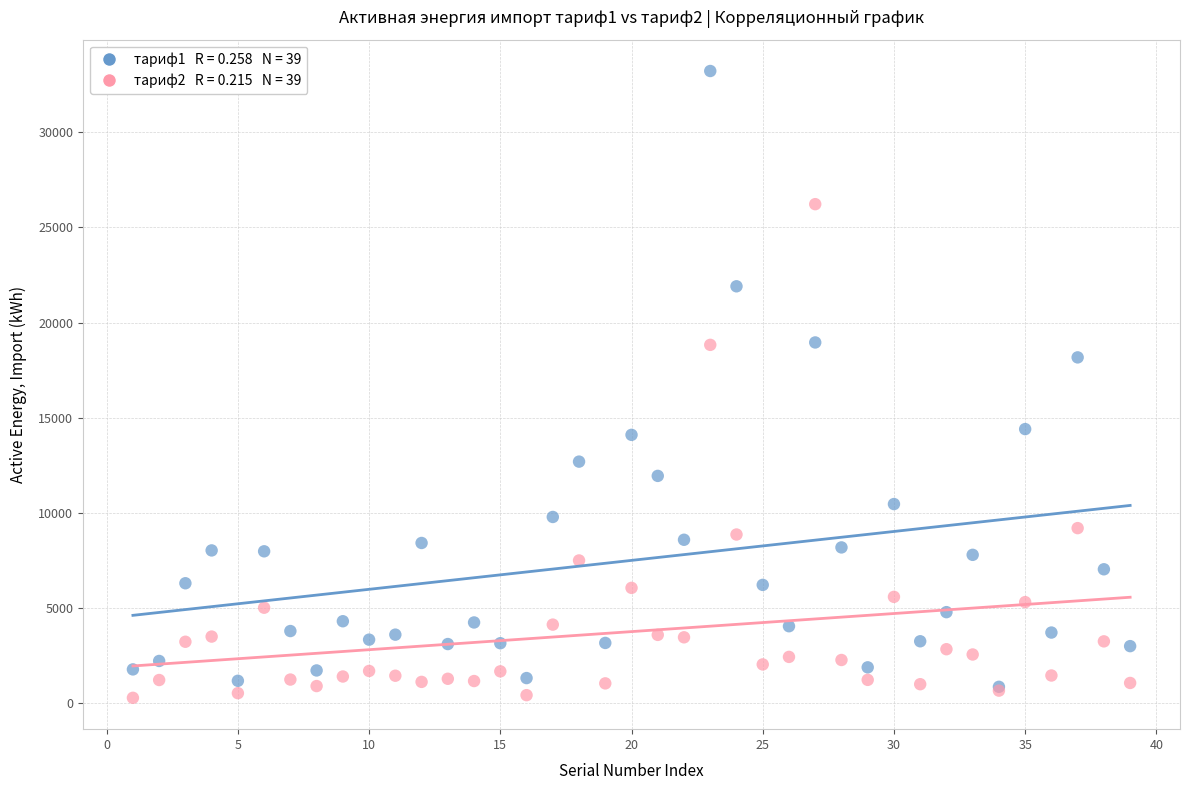

Across all series, what Y value is closest to 16751?

18170.9